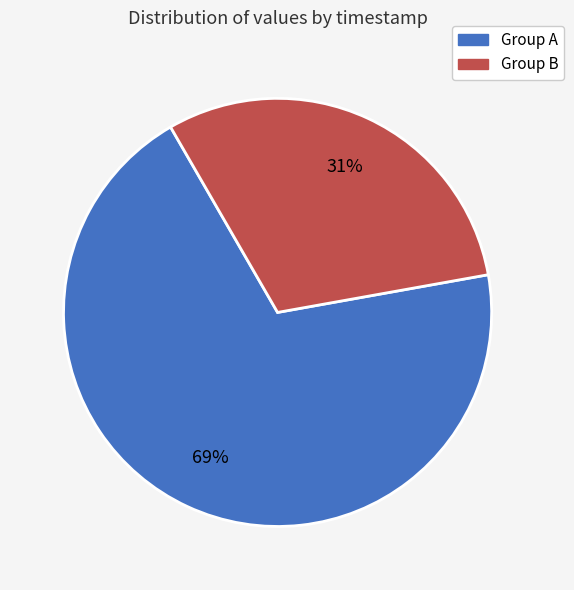

To the nearest percent, what is the average slice percentage?

50%